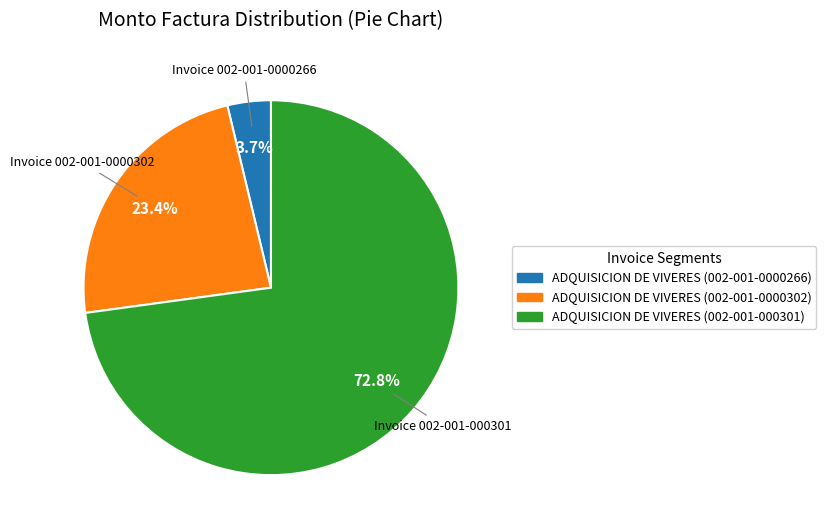

To the nearest percent, what percentage of the pie is ADQUISICION DE VIVERES (002-001-0000302)?

23%